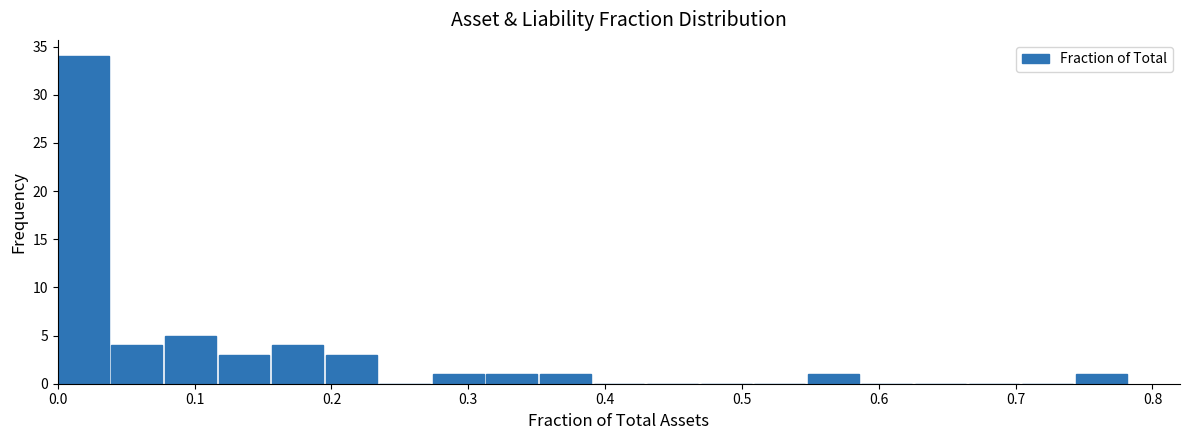

Around what value on the x-axis is the tallest bar? Give the approximate position of its centre, as read against the axis.

0.02